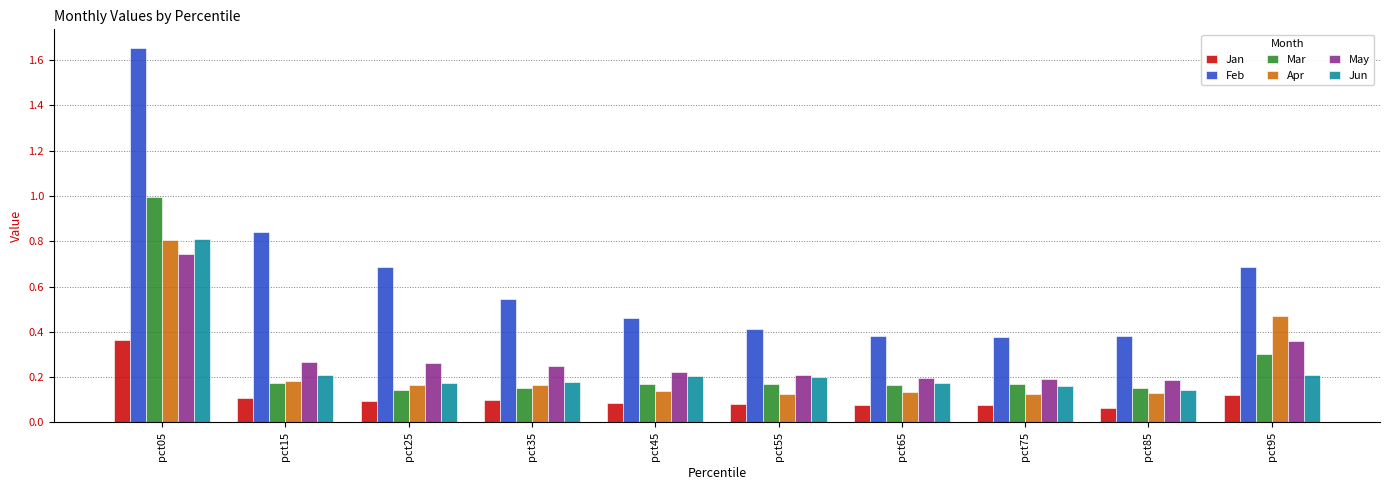

Which series has the widest spread of values?

Feb